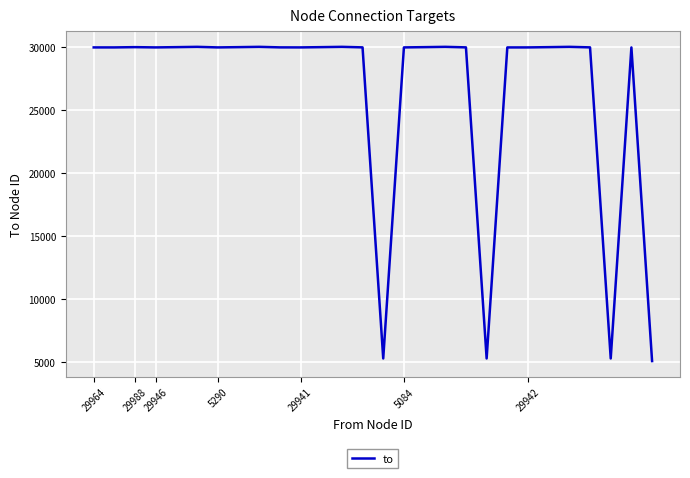

What is the difference between the maximum and minimum values?

24904